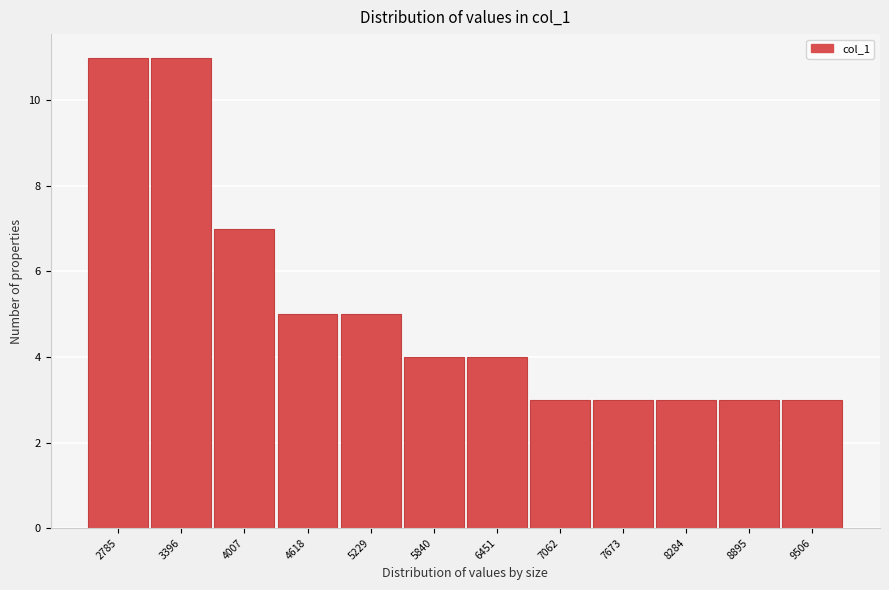

Reading left to right, list all the values displayed in this chart.

2785=11	3396=11	4007=7	4618=5	5229=5	5840=4	6451=4	7062=3	7673=3	8284=3	8895=3	9506=3